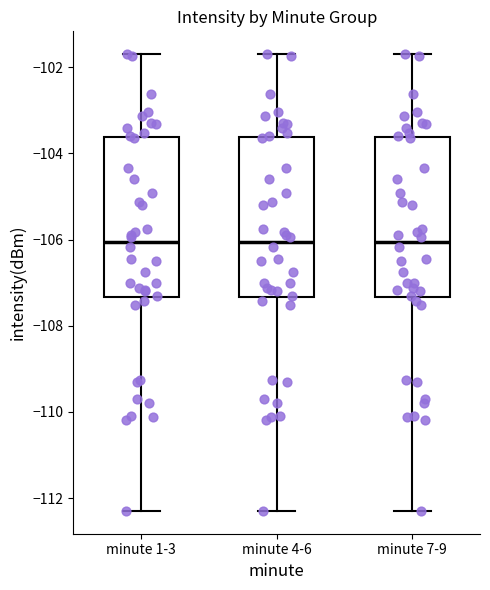

Where does the median line of the box for minute 1-3 sit on the y-axis? The values are not printed on the chart, so give them approximately, as read against the axis.

-106.0